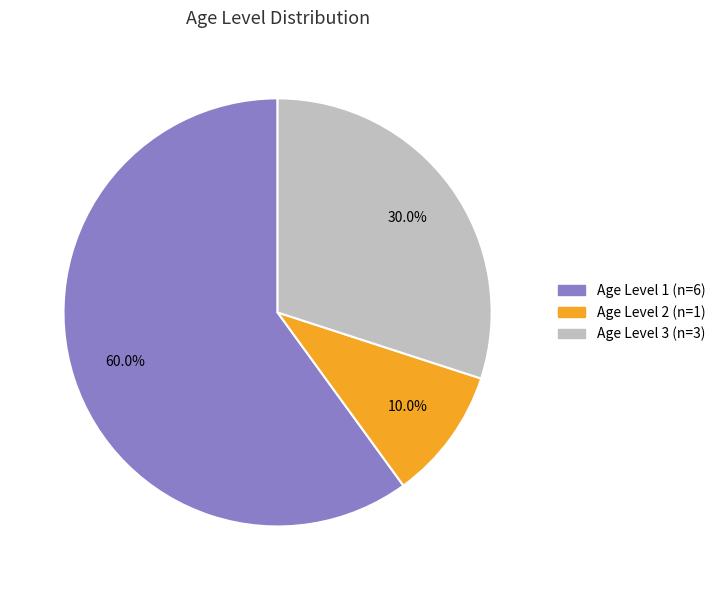

Between Age Level 2 (n=1) and Age Level 1 (n=6), which is larger?

Age Level 1 (n=6)